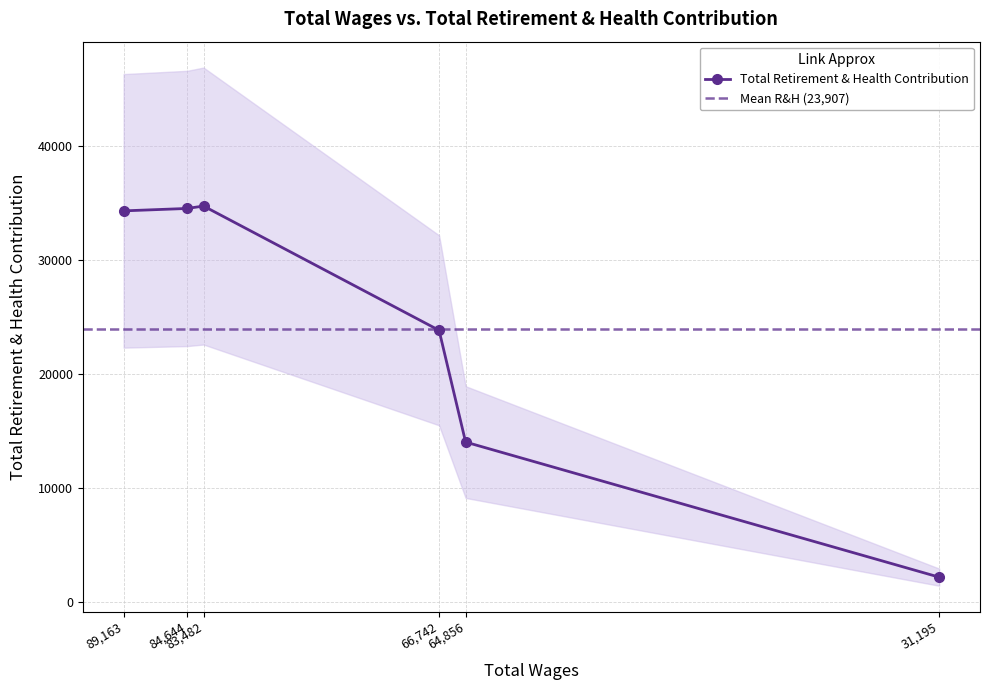

How many data points are above 34283?

2